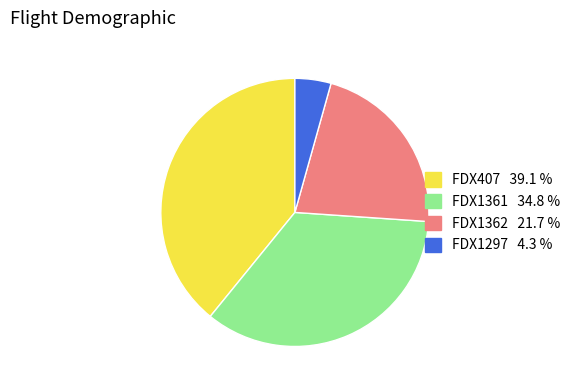

Is there any slice that represents more than half of the pie?

No